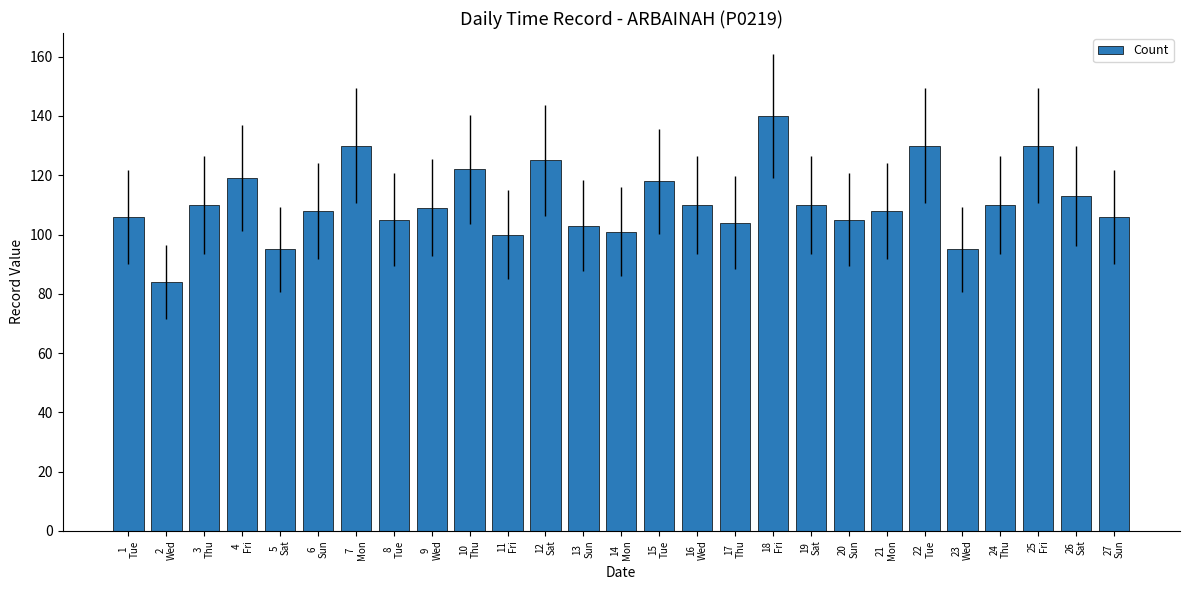

What is the change in value from 8
Tue to 24
Thu?

+5